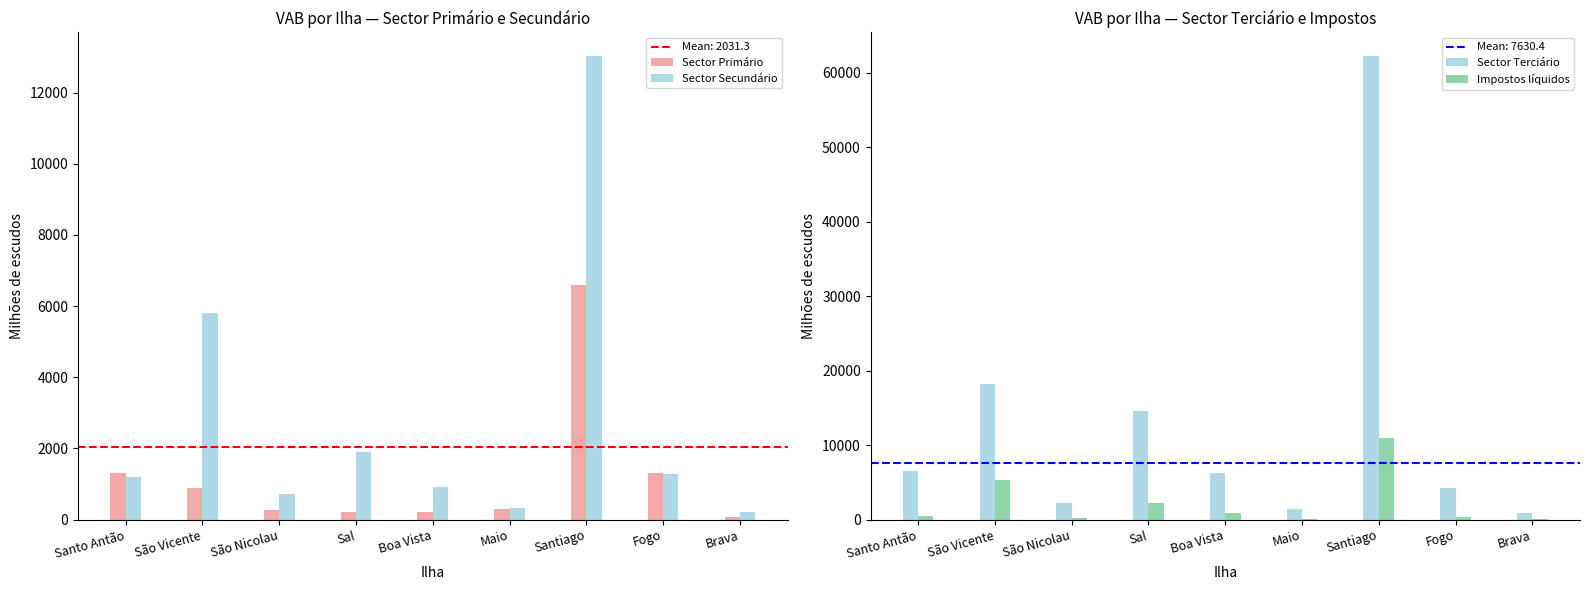

What is the value of the Sector Primário bar at the 8th from the left?

1301.7